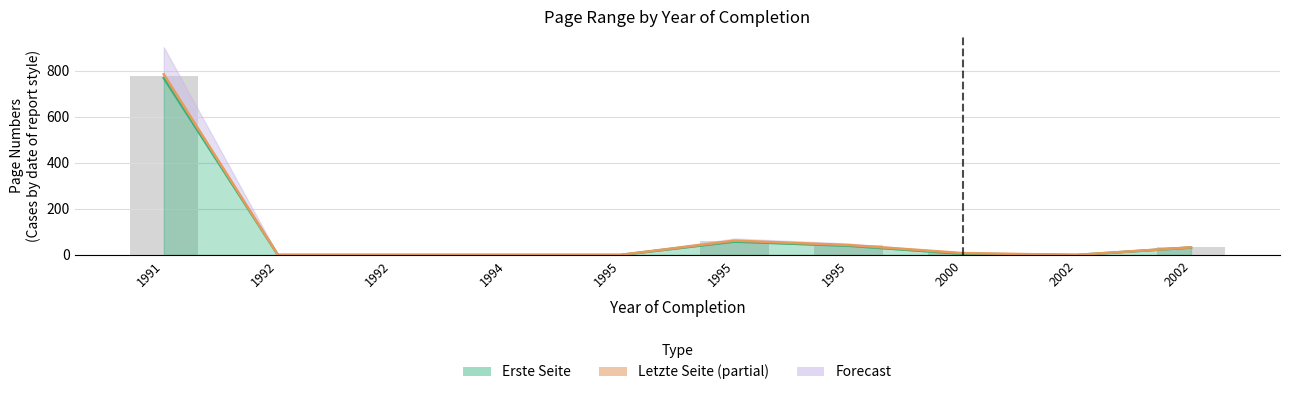

Which label corresponds to the smallest value in the chart?

1992